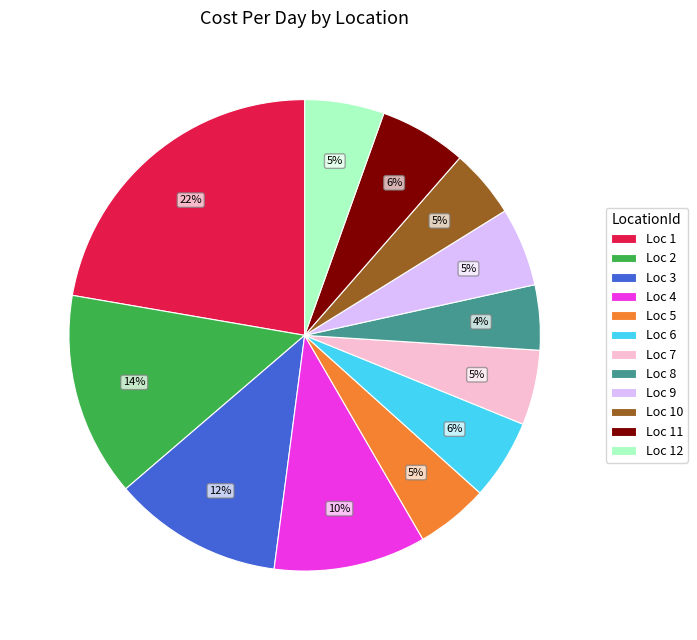

To the nearest percent, what is the difference between the largest and smallest slice percentages?

18%